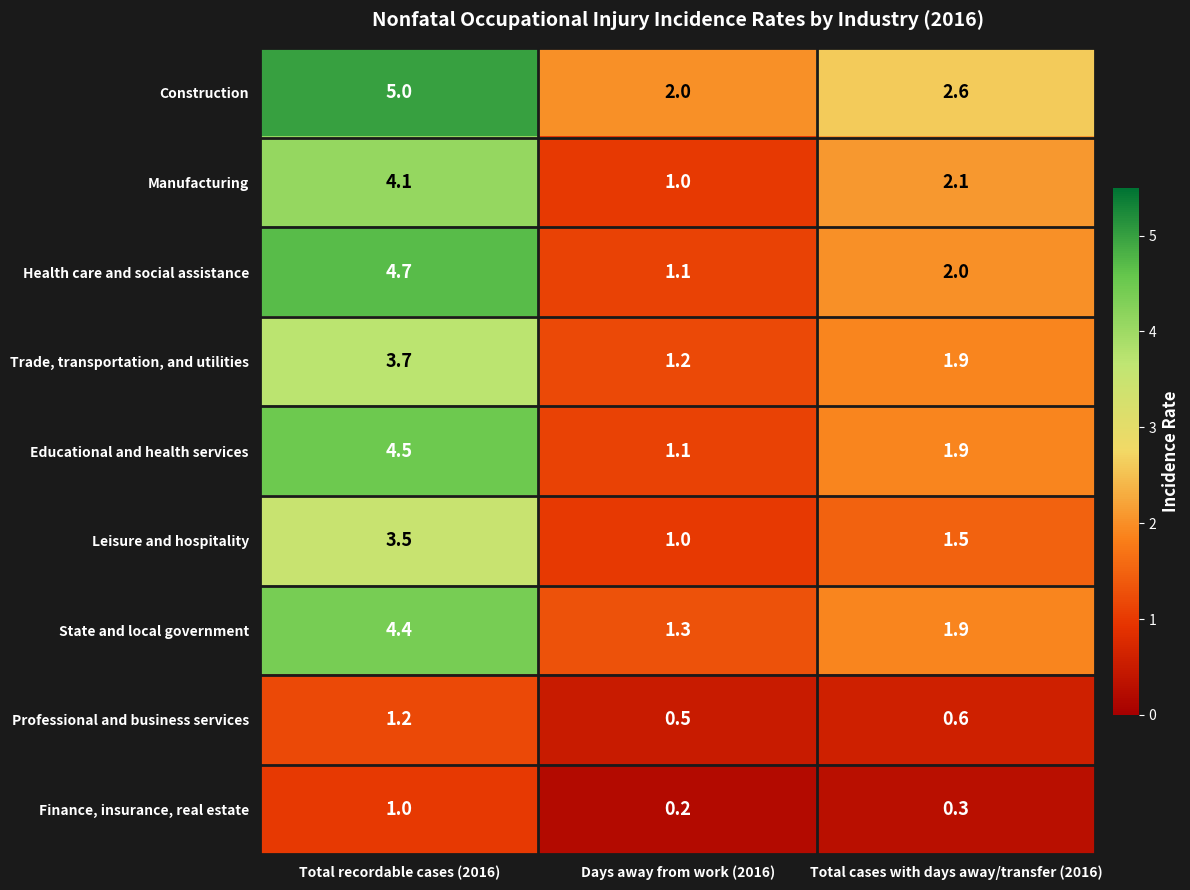

Where does the Manufacturing series first go above 2?

Total recordable cases (2016)